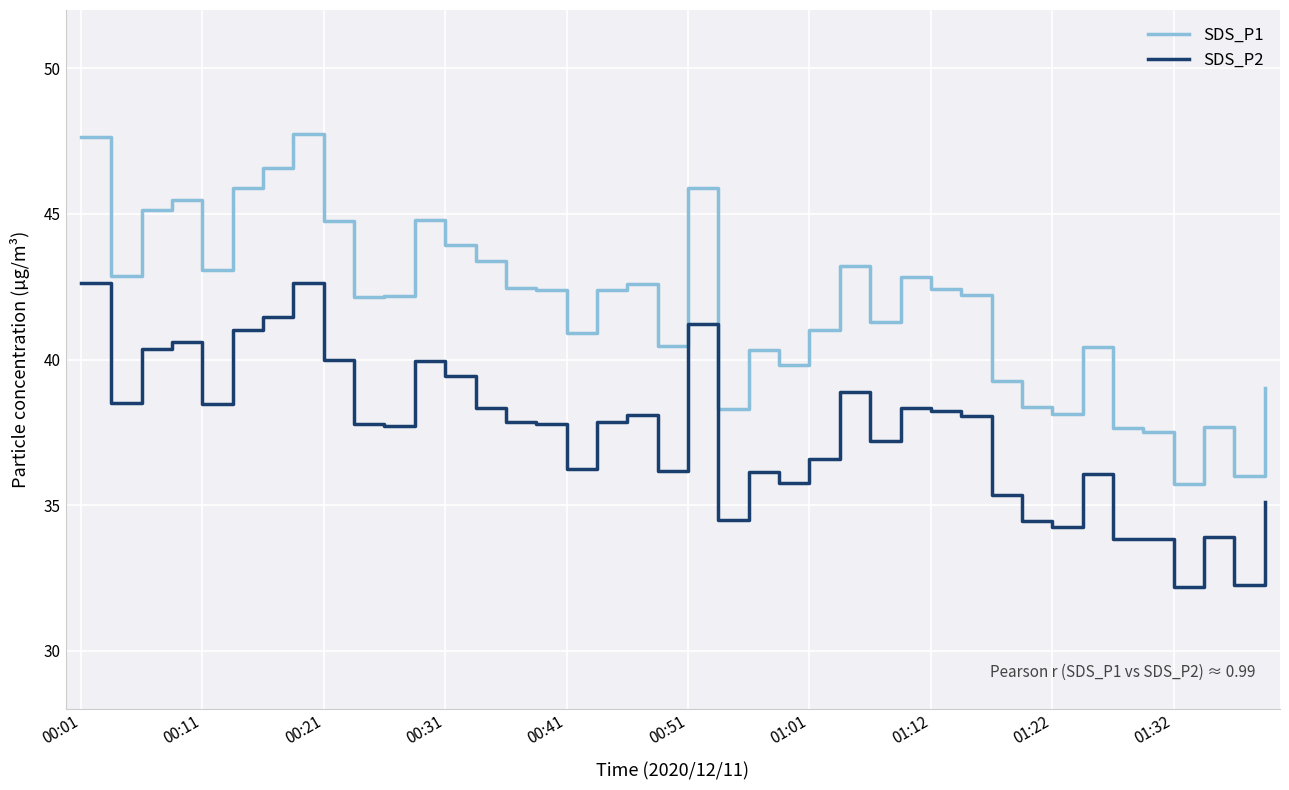

List the series in order of their peak value, highest first.

SDS_P1, SDS_P2